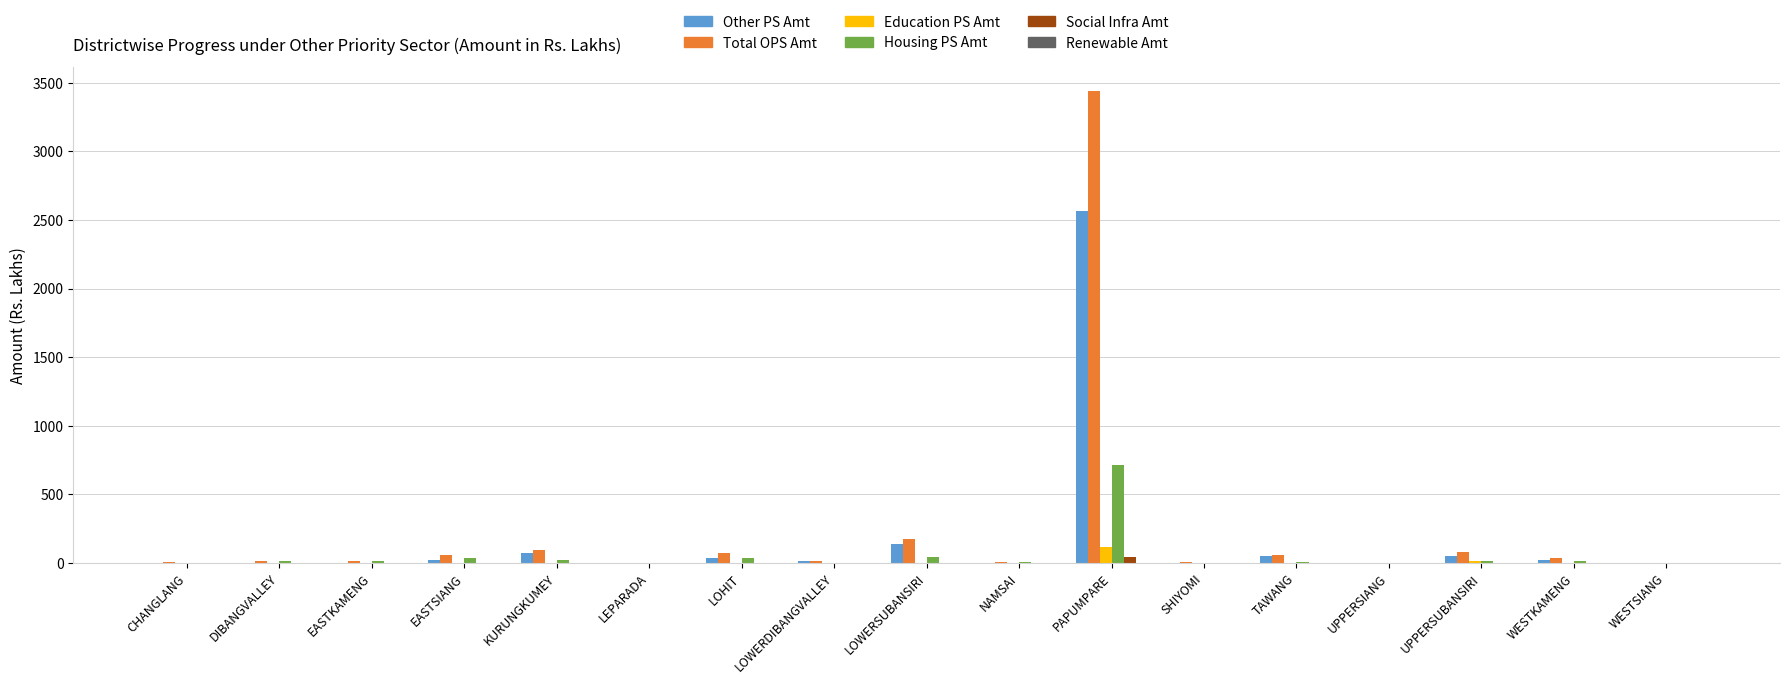

At which category is the sum across all series the highest?

PAPUMPARE